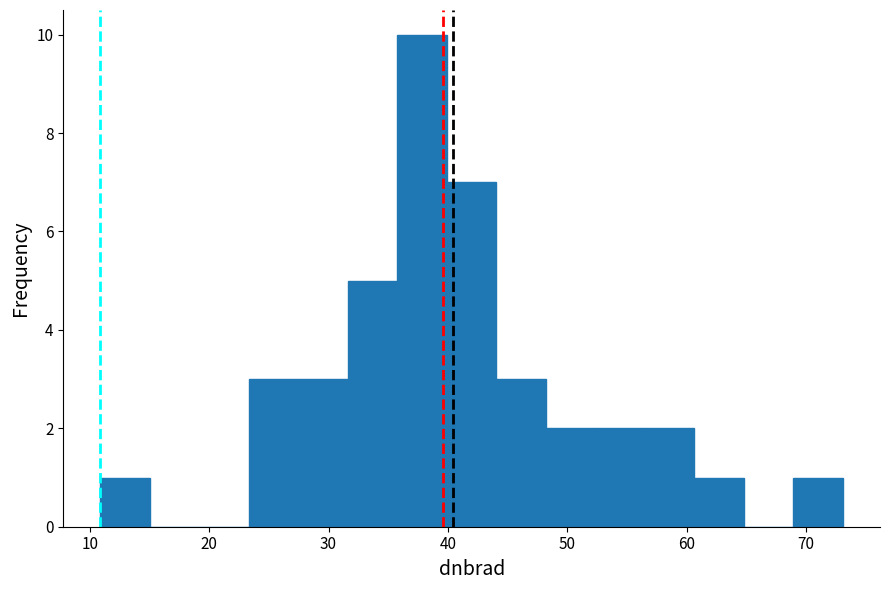

Which range on the x-axis has the tallest bar?

36 to 40